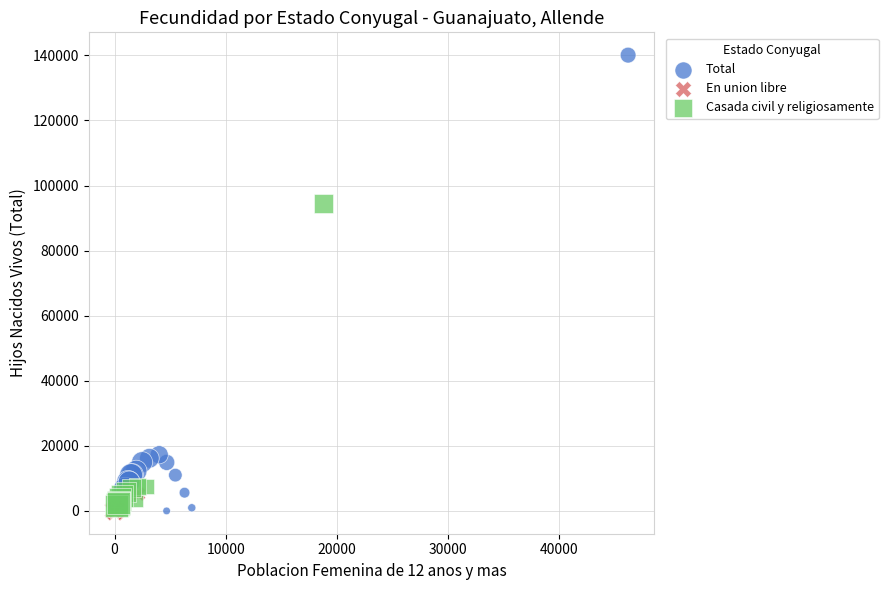

Which series contains the highest Y value?

Total